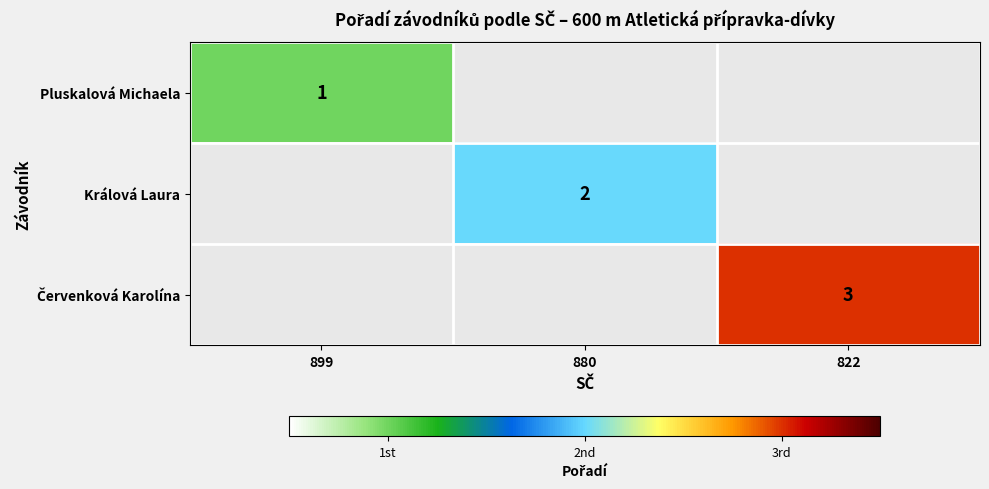

The value of Králová Laura at 880 is 1. True or false?

False